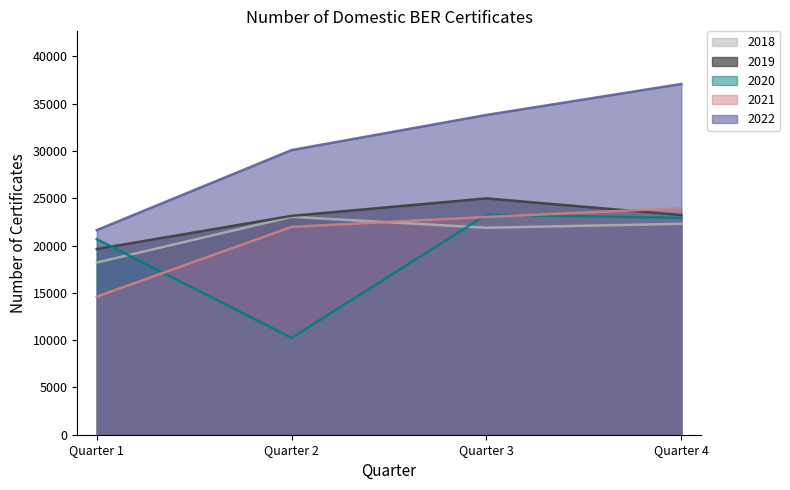

The value of 2018 at Quarter 2 is 8951. True or false?

False